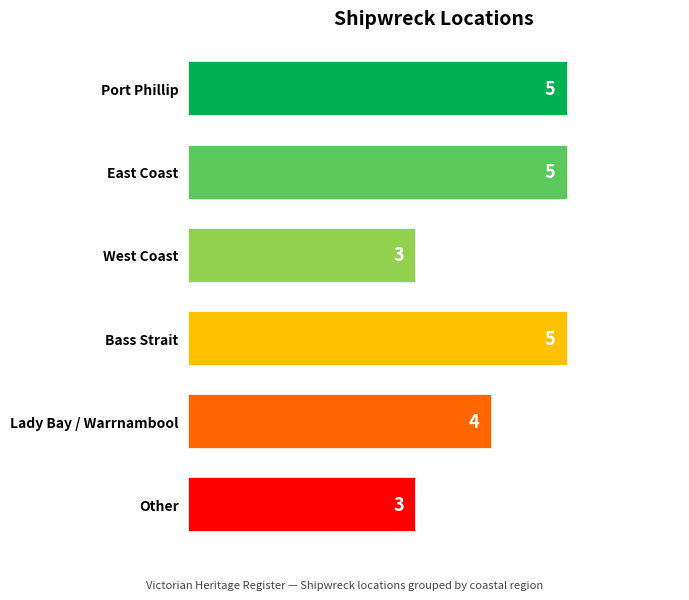

How many bars are there in total?

6